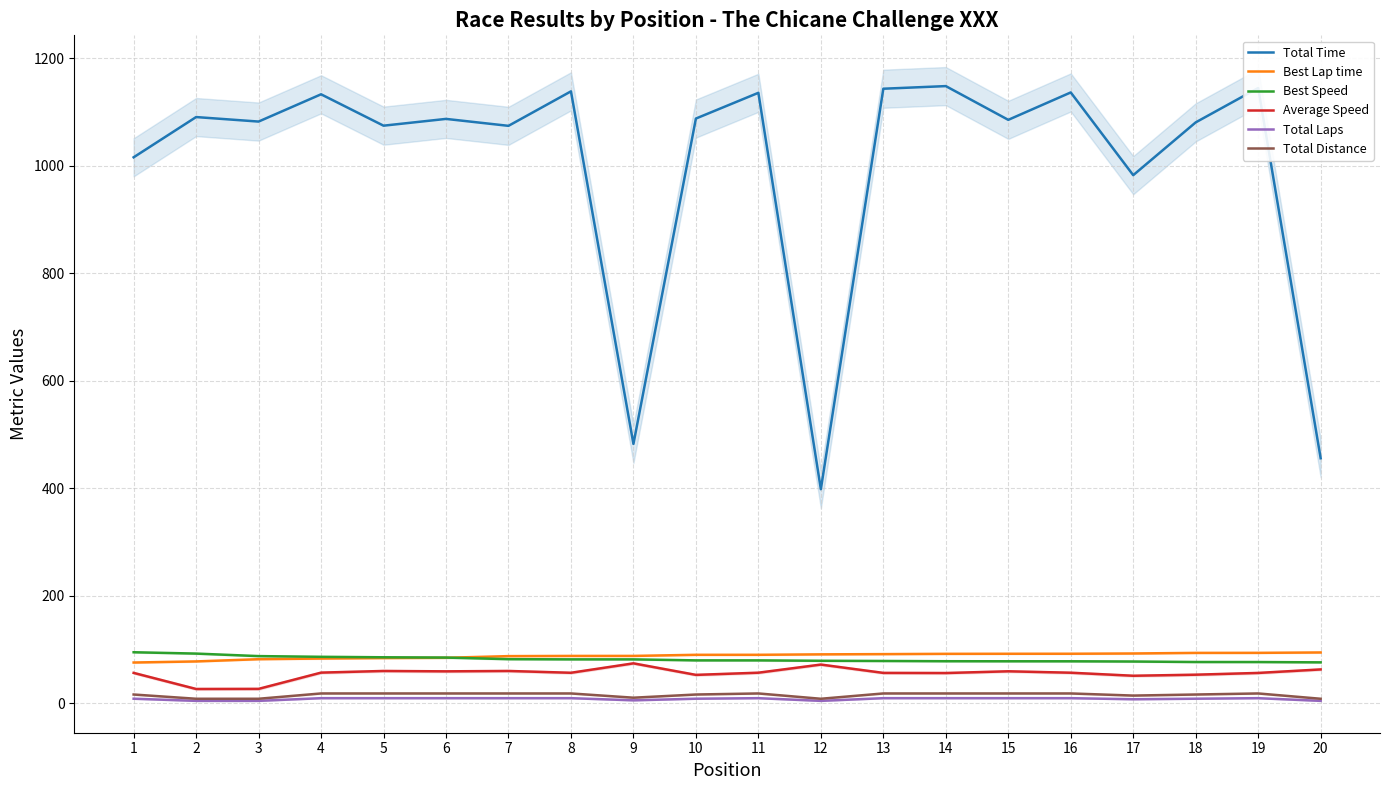

Reading right to left, extract all data points from this chart.

Total Time: 455.5	1144.4	1080.5	982.3	1136.2	1085.2	1148.0	1143.1	397.9	1135.5	1087.6	482.1	1138.2	1074.1	1087.0	1074.4	1132.7	1082.0	1090.4	1015.5
Best Lap time: 94.1	93.4	93.3	92.2	91.7	91.6	91.5	91.0	90.5	89.7	89.7	87.6	87.6	87.2	84.2	83.6	82.8	81.5	77.4	75.3
Best Speed: 75.7	76.2	76.3	77.2	77.6	77.7	77.8	78.2	78.6	79.3	79.3	81.2	81.2	81.6	84.6	85.1	86.0	87.3	92.0	94.5
Average Speed: 62.5	56.0	52.7	50.7	56.4	59.0	55.8	56.0	71.6	56.4	52.4	73.8	56.3	59.6	58.9	59.6	56.5	26.3	26.1	56.1
Total Laps: 4.0	9.0	8.0	7.0	9.0	9.0	9.0	9.0	4.0	9.0	8.0	5.0	9.0	9.0	9.0	9.0	9.0	4.0	4.0	8.0
Total Distance: 7.9	17.8	15.8	13.8	17.8	17.8	17.8	17.8	7.9	17.8	15.8	9.9	17.8	17.8	17.8	17.8	17.8	7.9	7.9	15.8